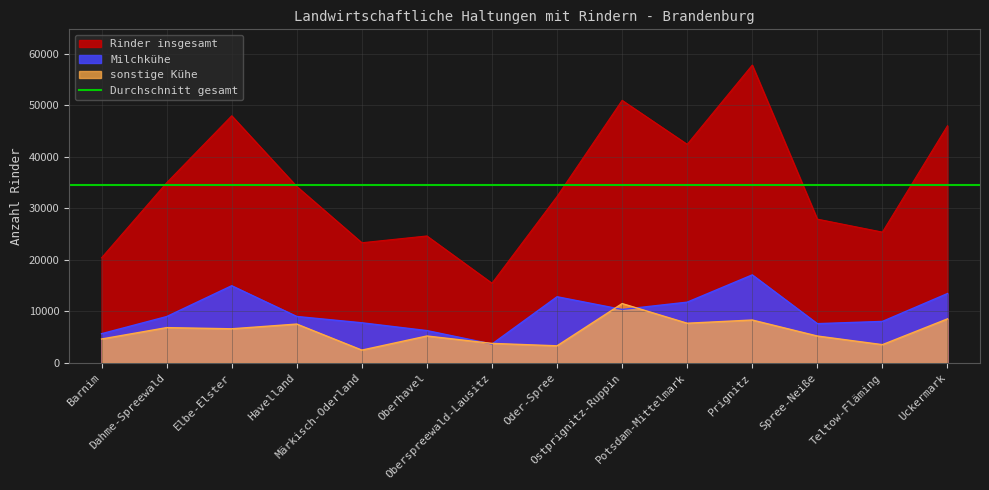

Reading left to right, what are all the values shown in this chart?

Rinder insgesamt: 20415	34984	47989	34266	23339	24658	15480	32321	50987	42446	57832	27924	25405	46047
Milchkühe: 5682	9009	14997	9028	7803	6284	3675	12857	10392	11806	17103	7633	8067	13477
sonstige Kühe: 4653	6865	6637	7554	2500	5238	3801	3333	11532	7716	8338	5233	3556	8563